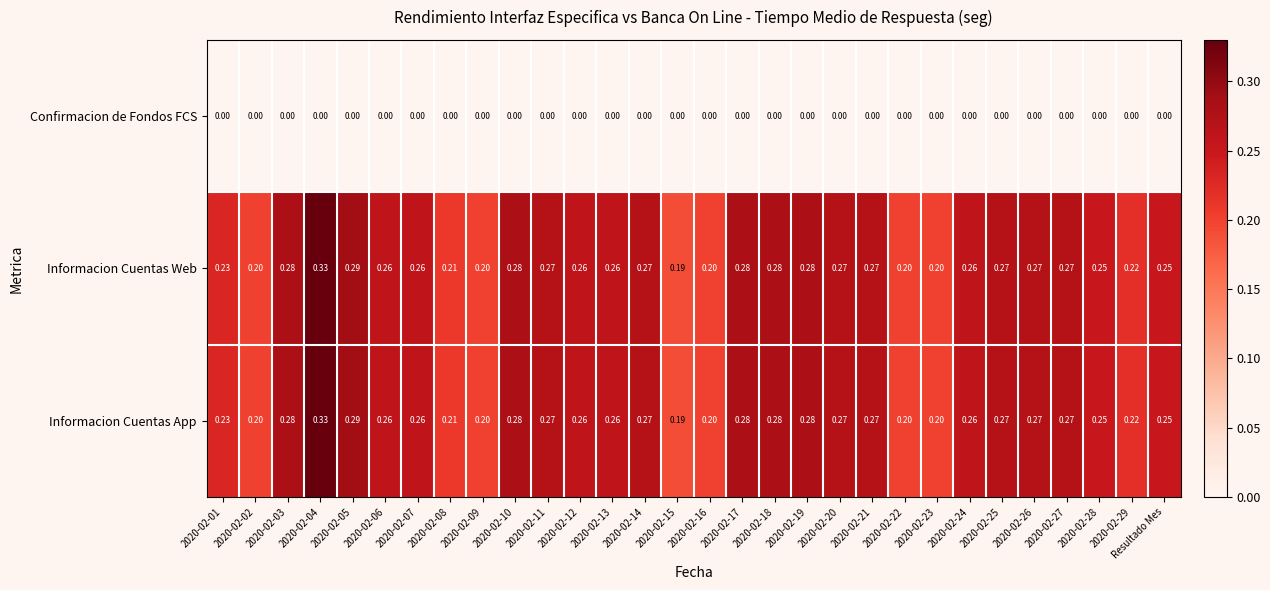

Is the value of Informacion Cuentas Web at 2020-02-19 greater than the value of Informacion Cuentas App at 2020-02-02?

Yes